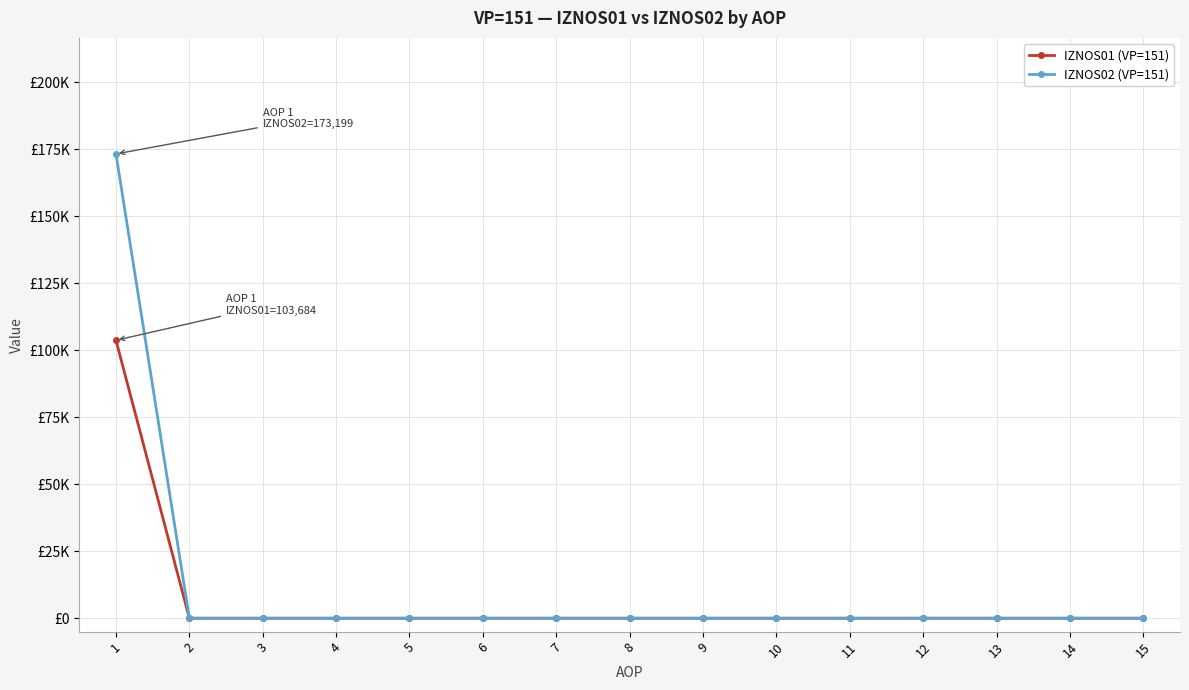

Which category has the lowest value in the IZNOS01 (VP=151) series?

2